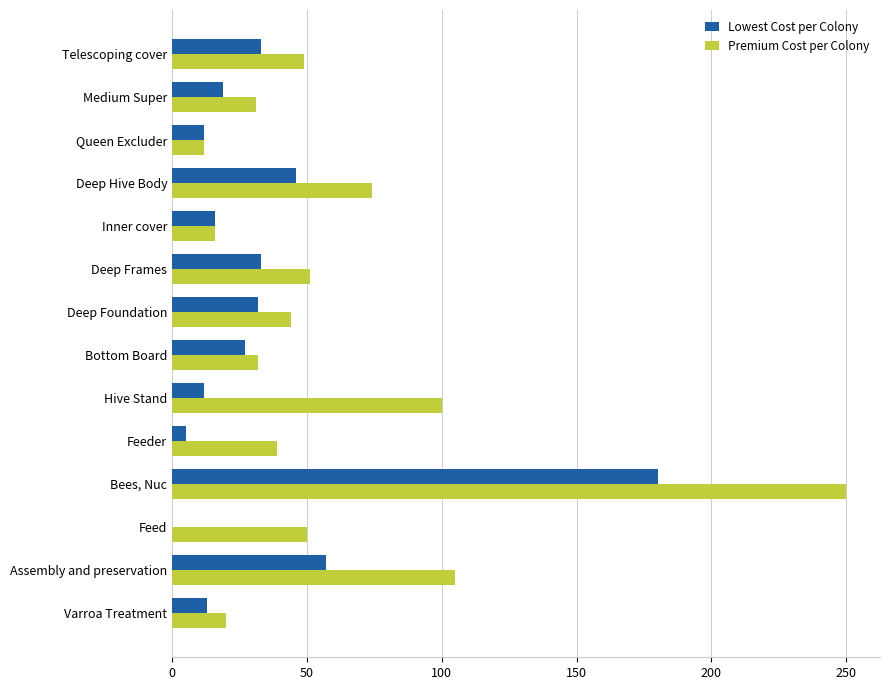

What is the total value across all series at Assembly and preservation?

162.0